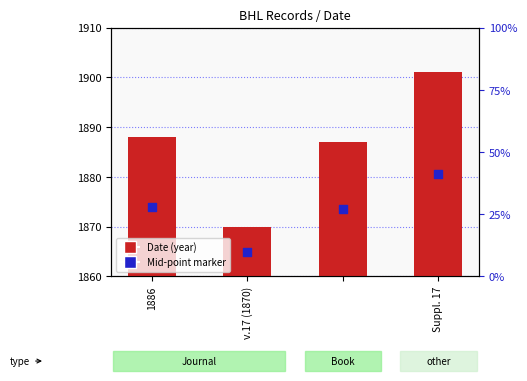

What is the total value across all series at v.17 (1870)?

3735.0